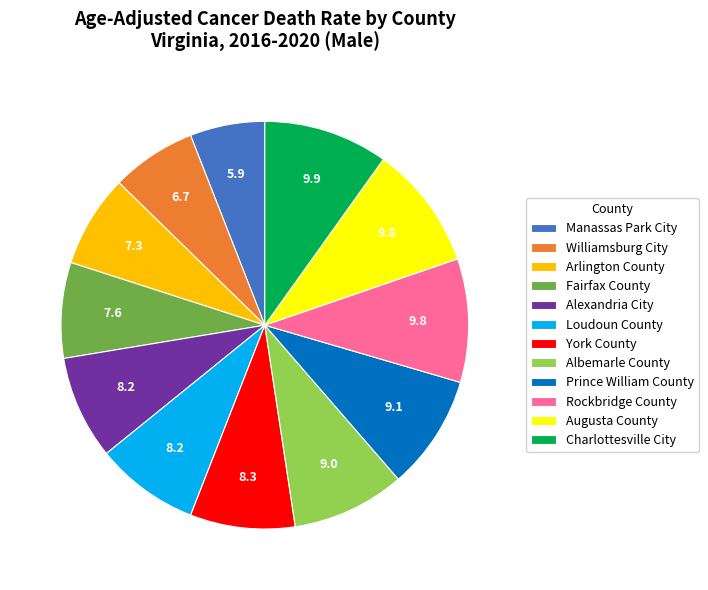

Is the sum of Loudoun County and Rockbridge County greater than half?

No